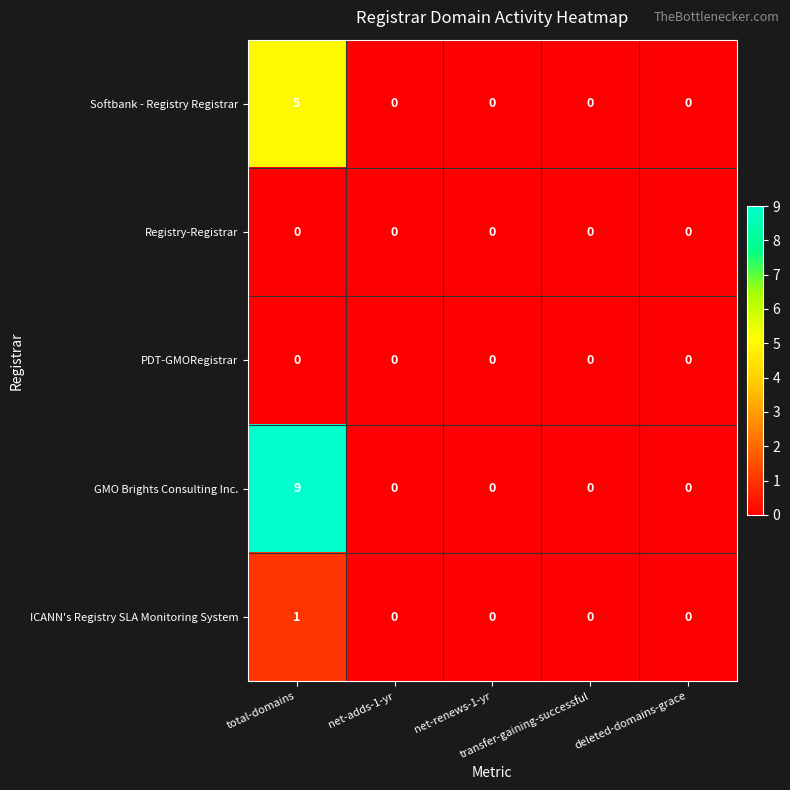

Which series has the widest spread of values?

GMO Brights Consulting Inc.